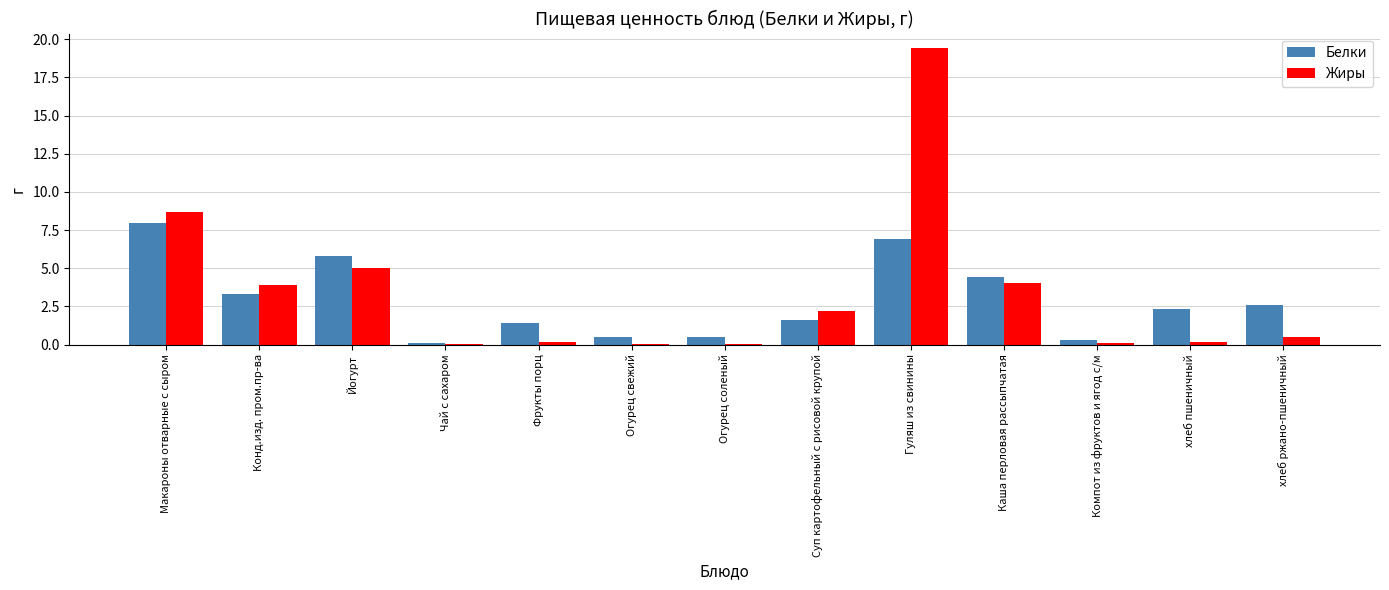

True or false: Жиры has a value of 0.5 at хлеб ржано-пшеничный.

True